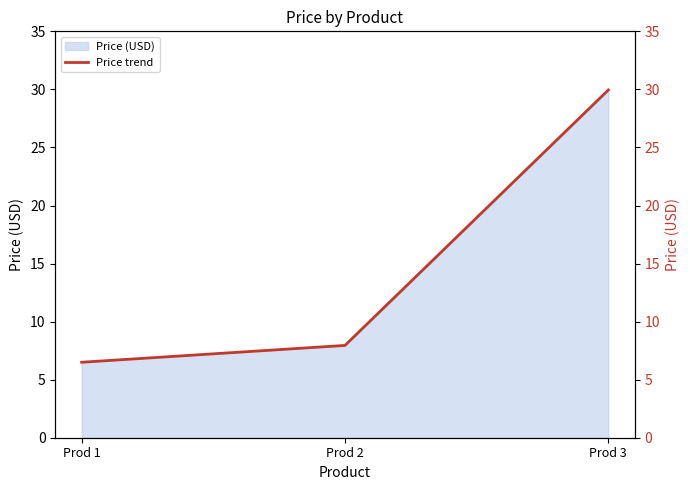

What is the average value?

14.8